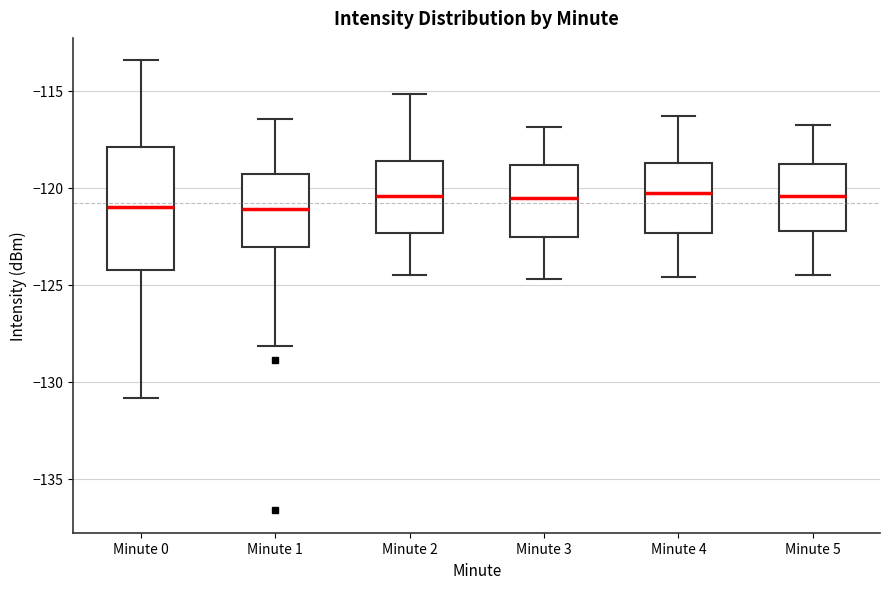

Reading left to right, transcribe this box plot: for each box, give where its median line is, the range the box spans, and where its two whiskers end, as read against the y-axis. The values are not printed on the chart, so give them approximately, as read against the axis.

Minute 0: median -121.0, box -124.0 to -118.0, whiskers -131.0 to -113.5
Minute 1: median -121.0, box -123.0 to -119.5, whiskers -128.0 to -116.5
Minute 2: median -120.5, box -122.5 to -118.5, whiskers -124.5 to -115.0
Minute 3: median -120.5, box -122.5 to -119.0, whiskers -124.5 to -117.0
Minute 4: median -120.5, box -122.5 to -118.5, whiskers -124.5 to -116.5
Minute 5: median -120.5, box -122.0 to -119.0, whiskers -124.5 to -117.0